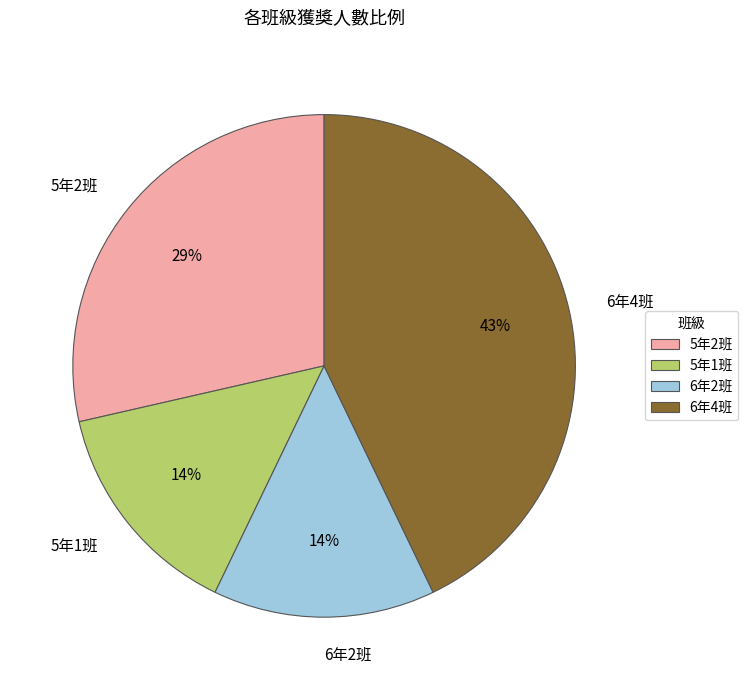

What is the largest slice in the pie chart?

6年4班